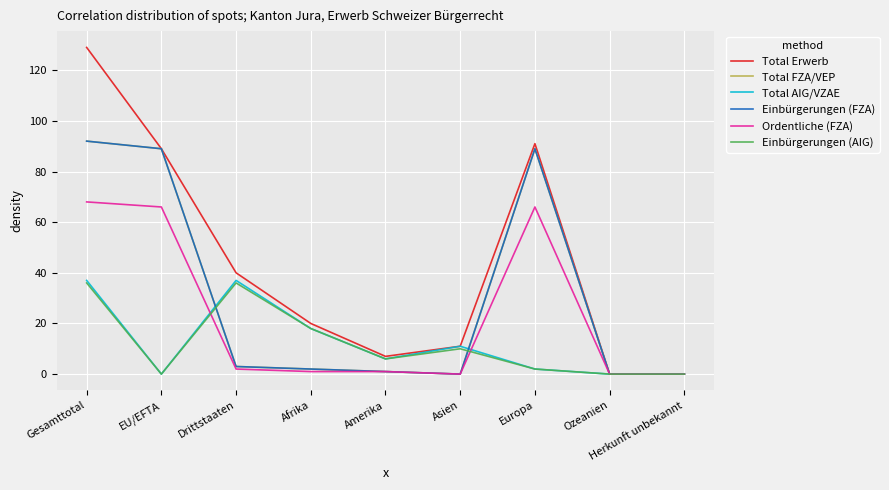

What is the difference between the second highest and minimum values in the Einbürgerungen (AIG) series?

36